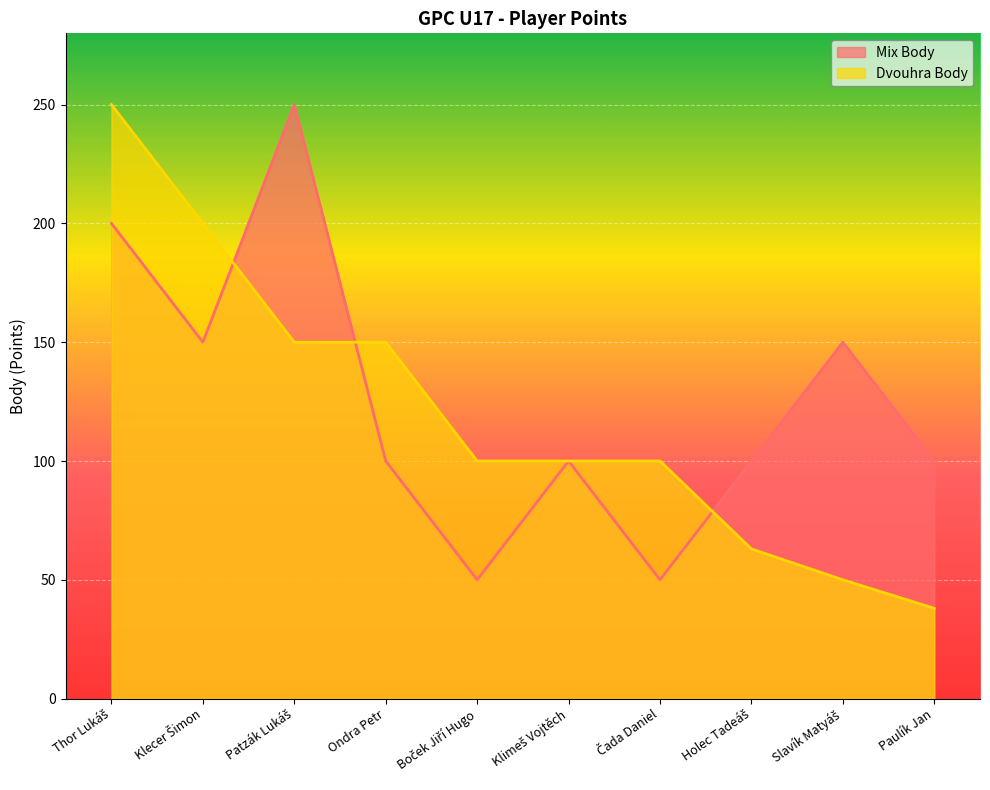

Between which two adjacent categories do Mix Body and Dvouhra Body first intersect?

Klecer Šimon and Patzák Lukáš